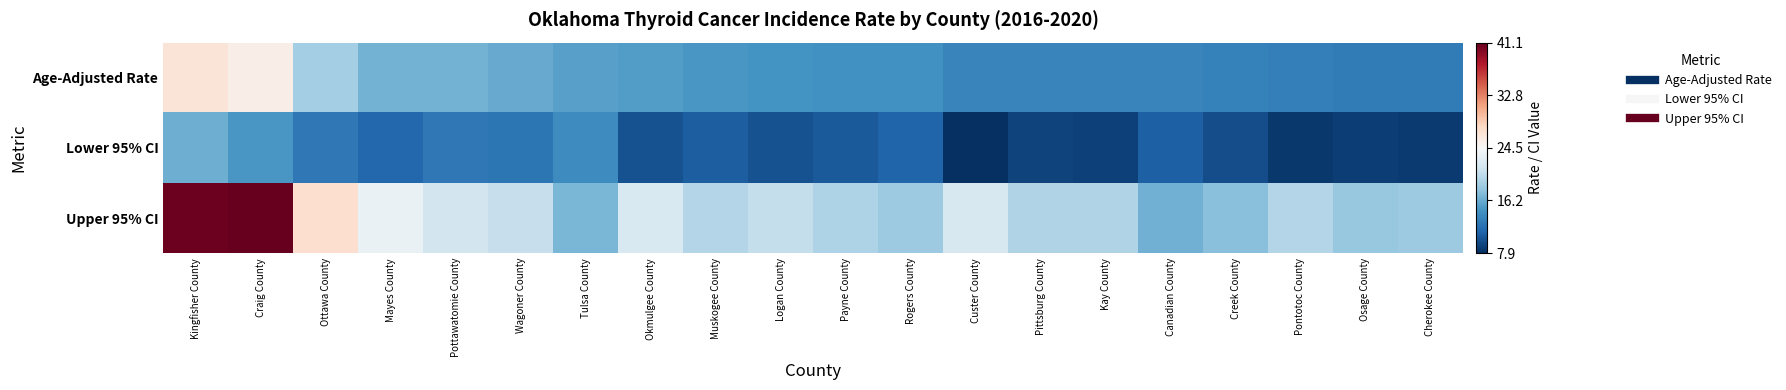

Between Kingfisher County and Pontotoc County, which is larger?

Kingfisher County